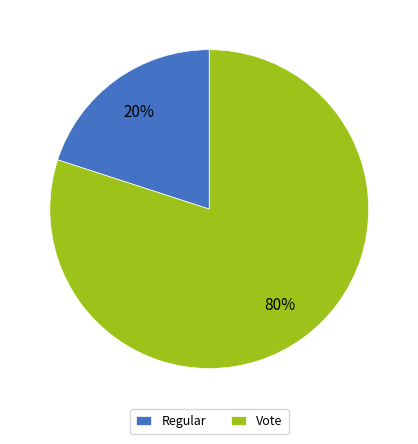

Which category has the smallest portion of the pie?

Regular